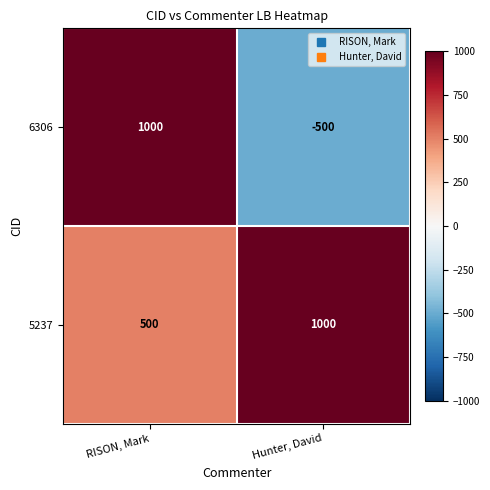

Which series changed the most between RISON, Mark and Hunter, David?

6306